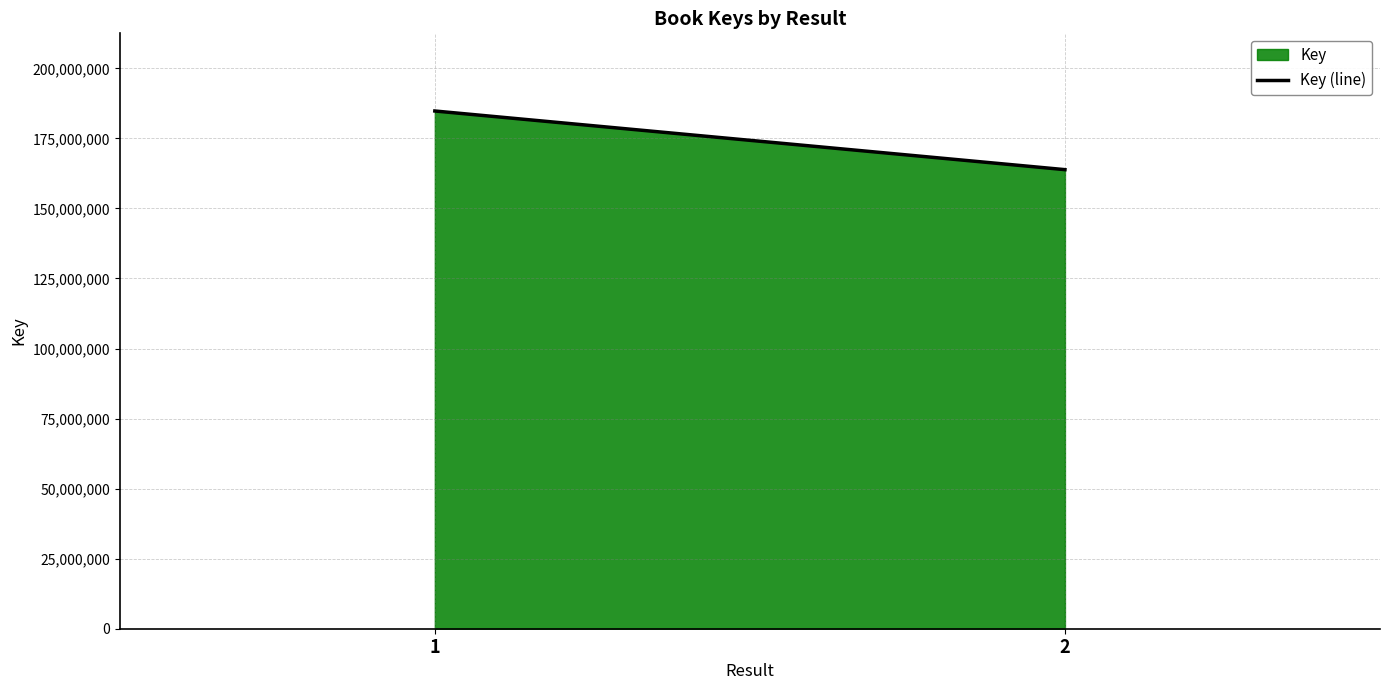

List the labels in order of value, smallest first.

2, 1